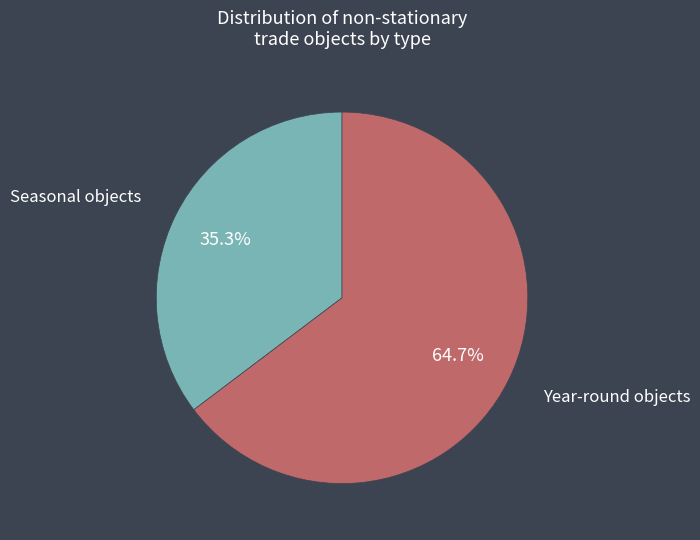

What is the smallest slice in the pie chart?

Seasonal objects